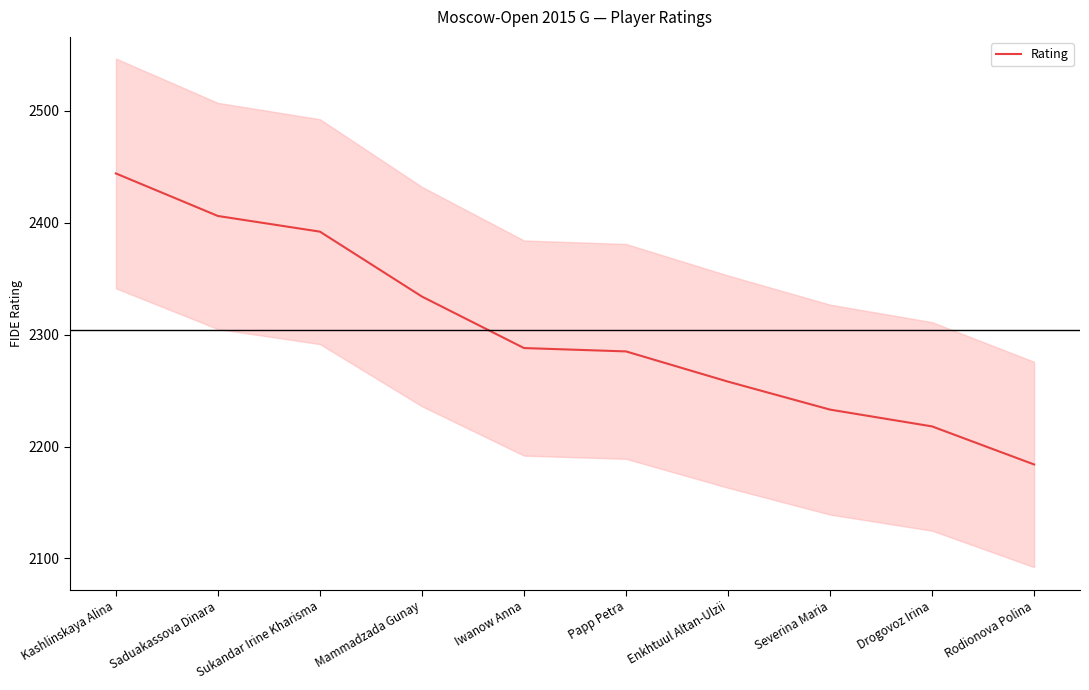

What is the ratio of the value at Rodionova Polina to the value at Severina Maria?

1.0